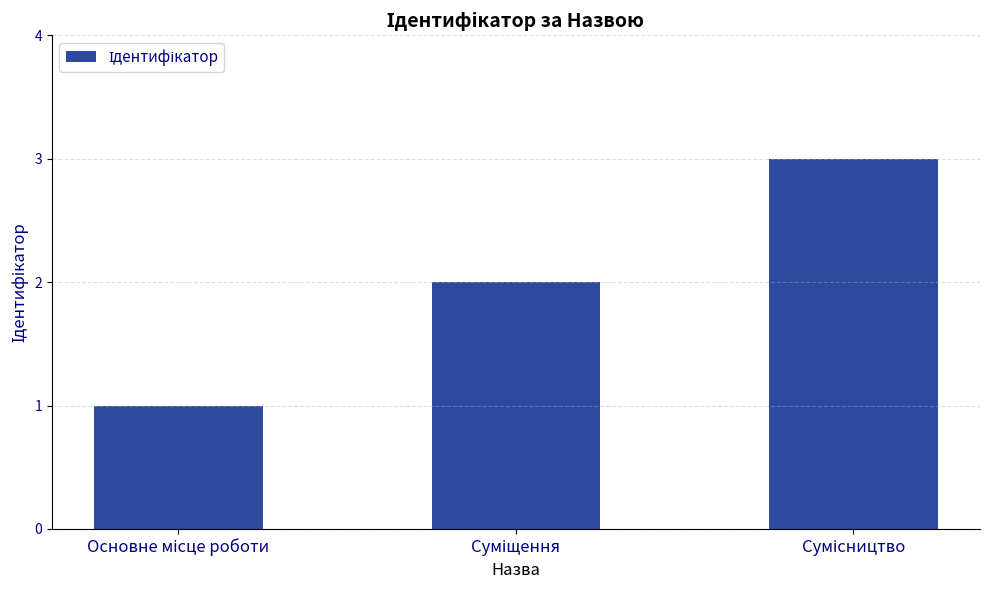

What is the sum of all values?

6